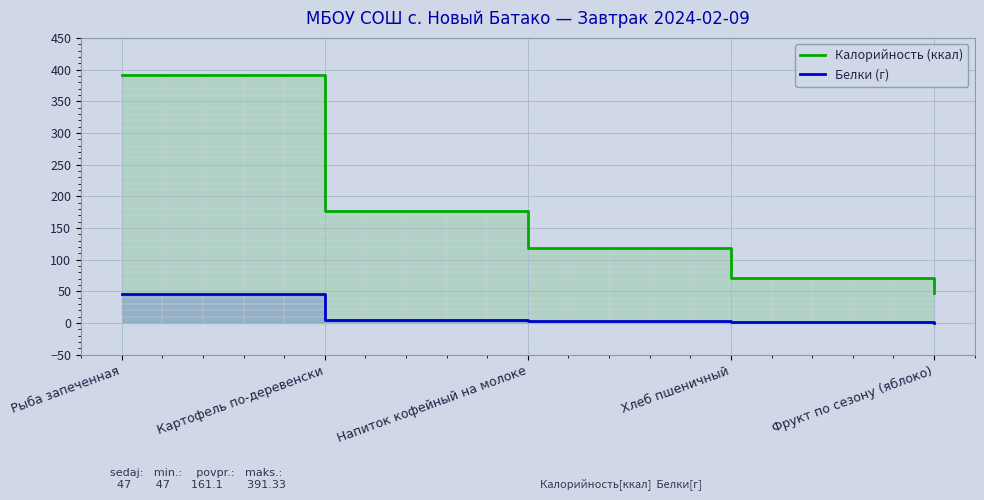

List the series in order of their overall mean, highest first.

Калорийность (ккал), Белки (г)